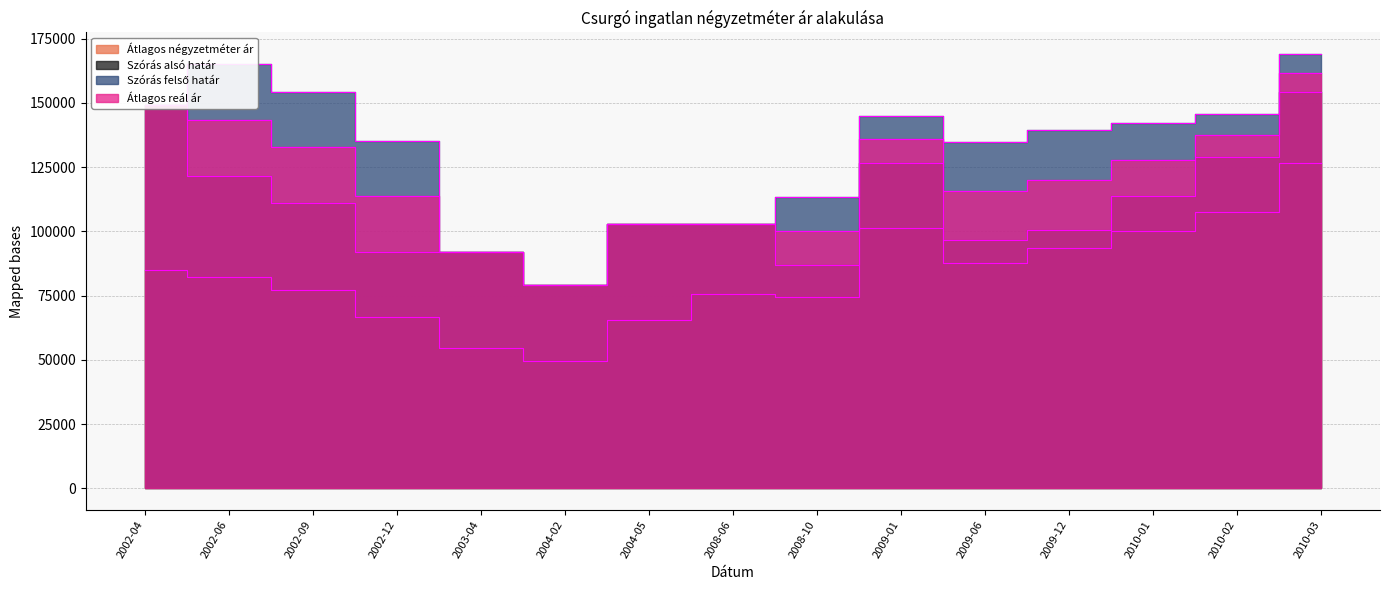

Which has a higher value, 2003-04 or 2002-12?

2002-12